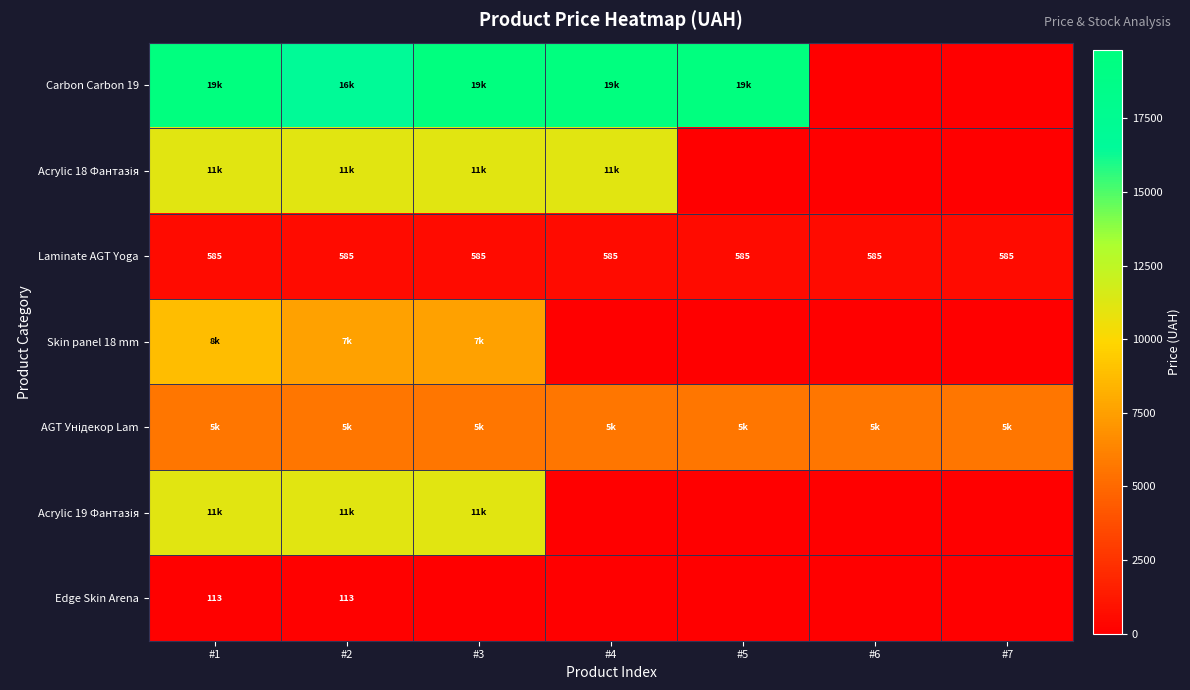

True or false: Acrylic 19 Фантазія has a value of 19905.8 at #2.

False